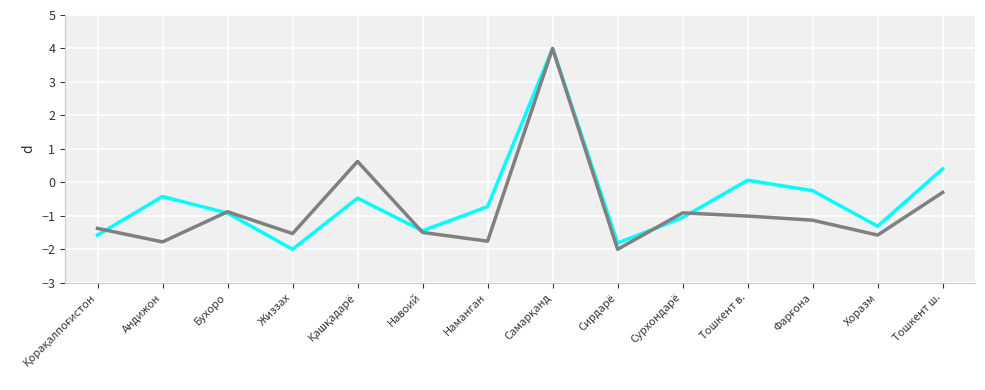

What is the total value across all series at Андижон?

-2.2